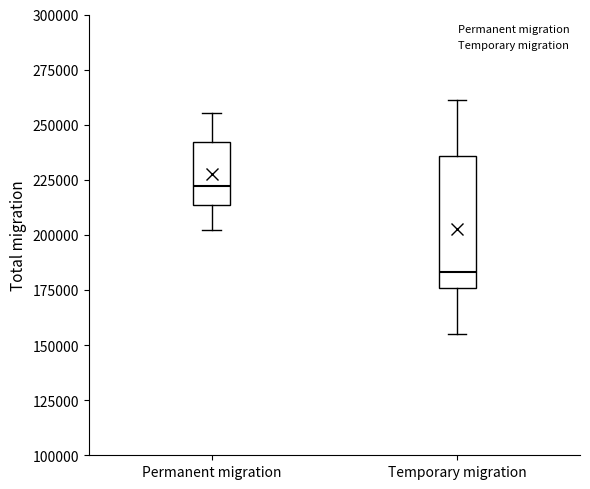

Reading left to right, read every box against the y-axis: the position of its median line, the range the box covers, and the ends of its whiskers. The values are not printed on the chart, so give them approximately, as read against the axis.

Permanent migration: median 220000, box 215000 to 240000, whiskers 200000 to 255000
Temporary migration: median 185000, box 175000 to 235000, whiskers 155000 to 260000